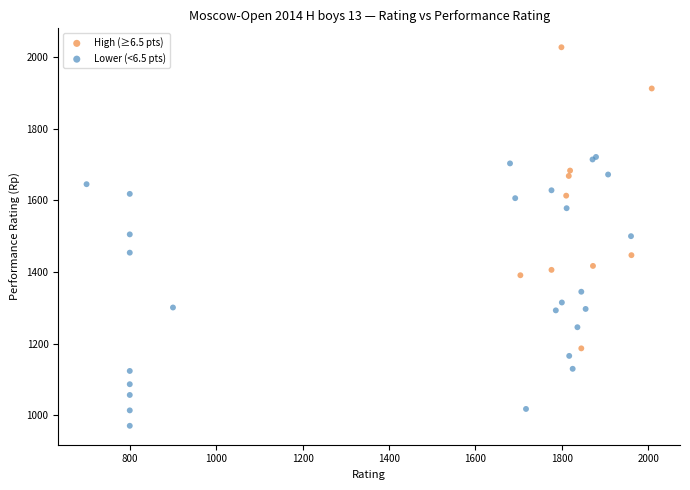

What are all the series names shown in the legend?

High (≥6.5 pts), Lower (<6.5 pts)